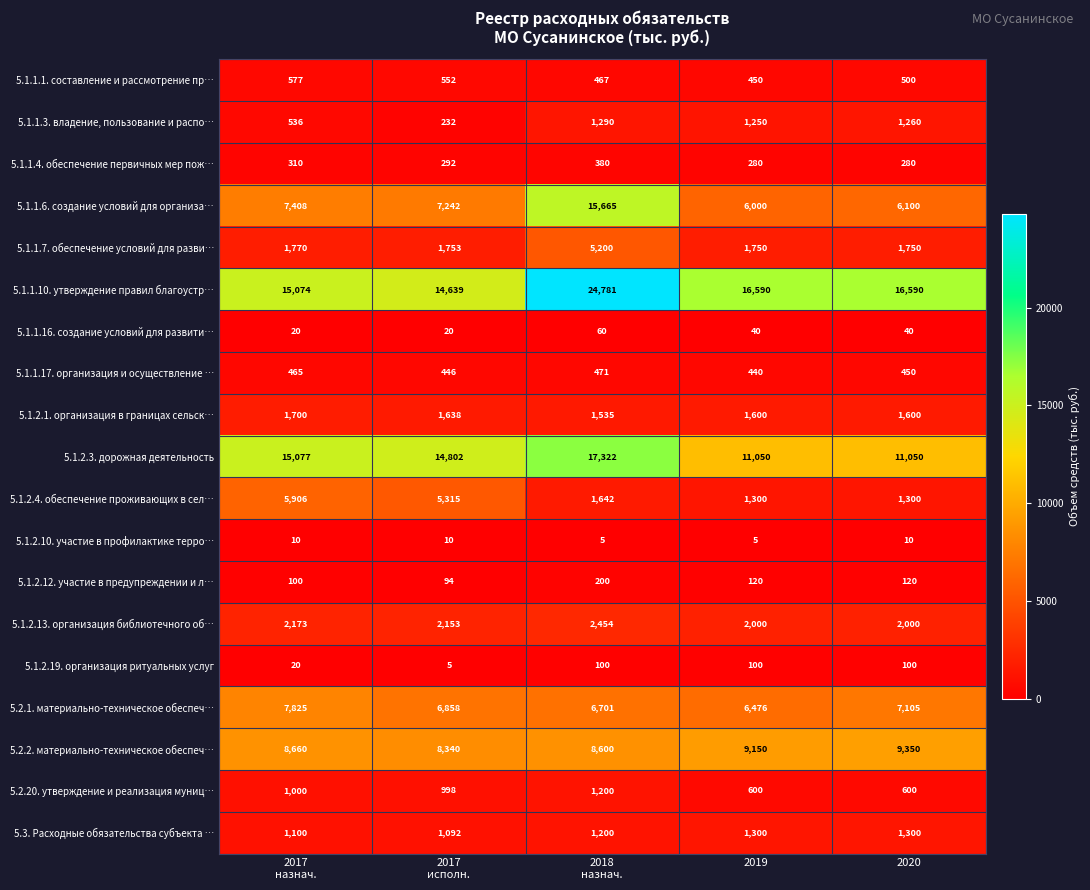

What is the total value across all series at 2018
назнач.?

89273